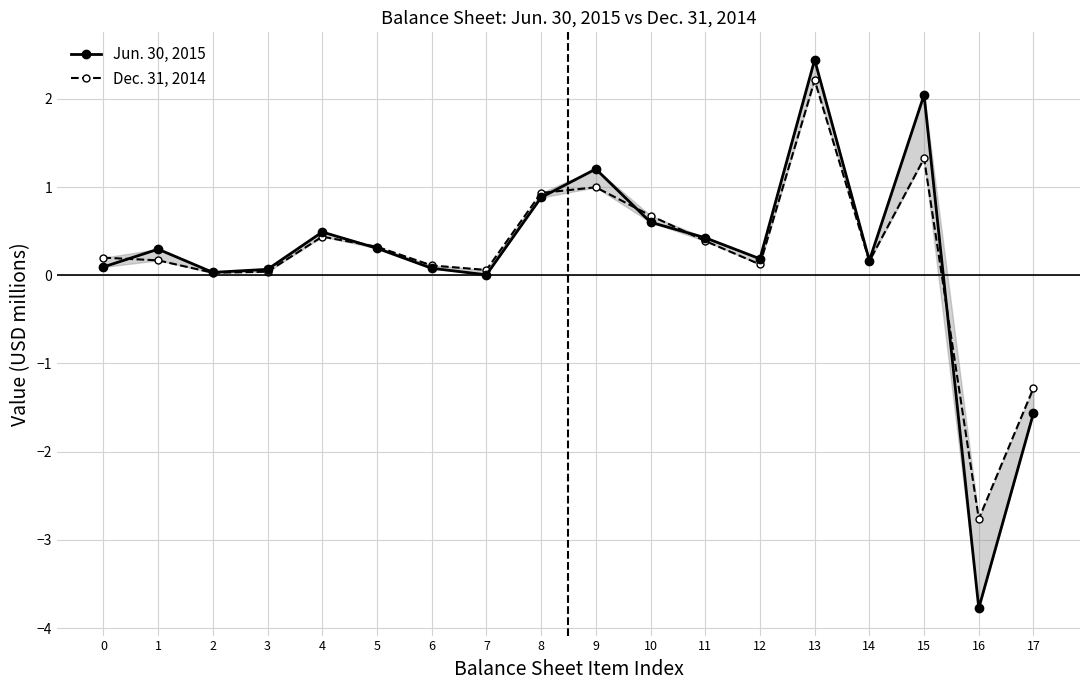

Which series ends up on top after the final intersection of Jun. 30, 2015 and Dec. 31, 2014?

Dec. 31, 2014